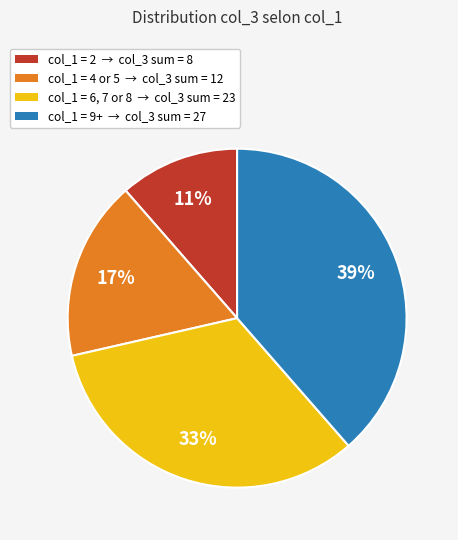

To the nearest percent, what is the average slice percentage?

25%